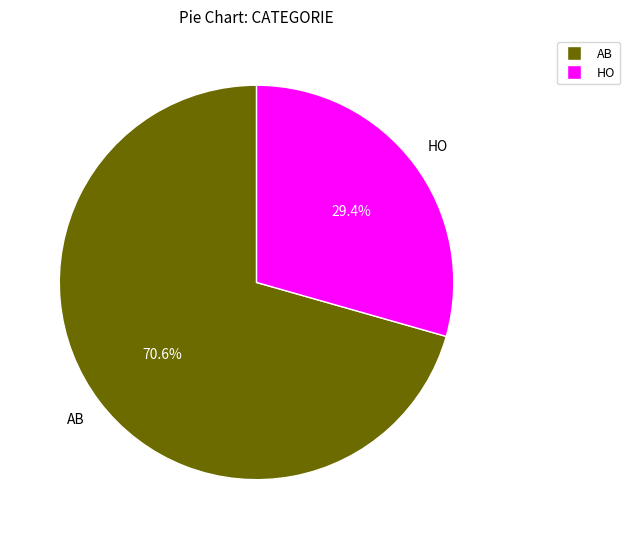

To the nearest percent, what portion does HO represent?

29%